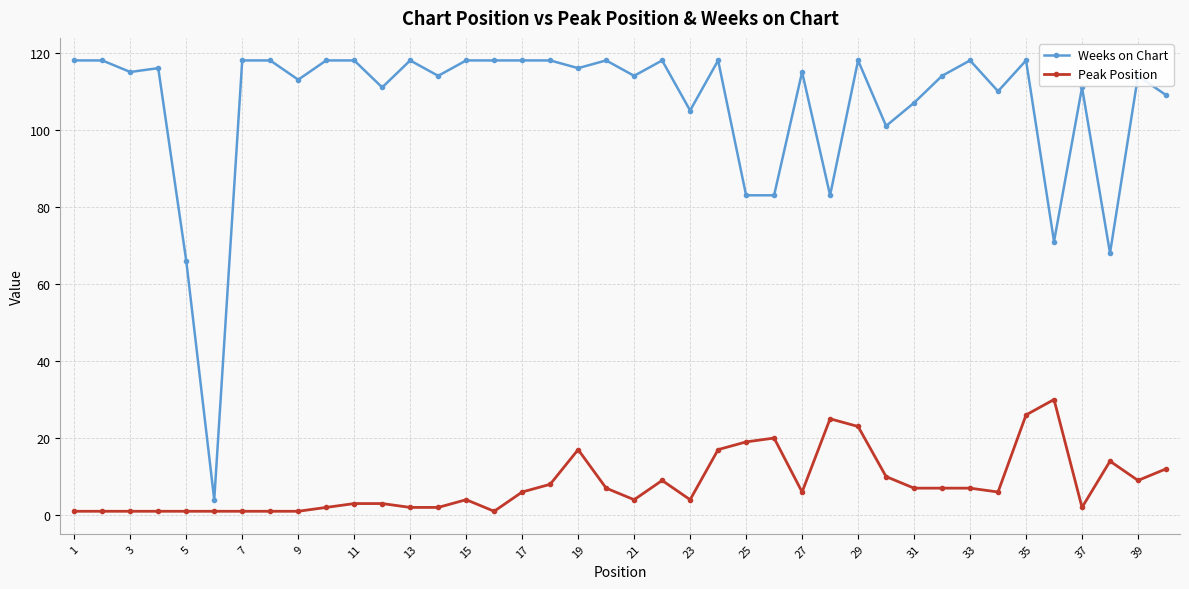

What is the average value of the Weeks on Chart series?

106